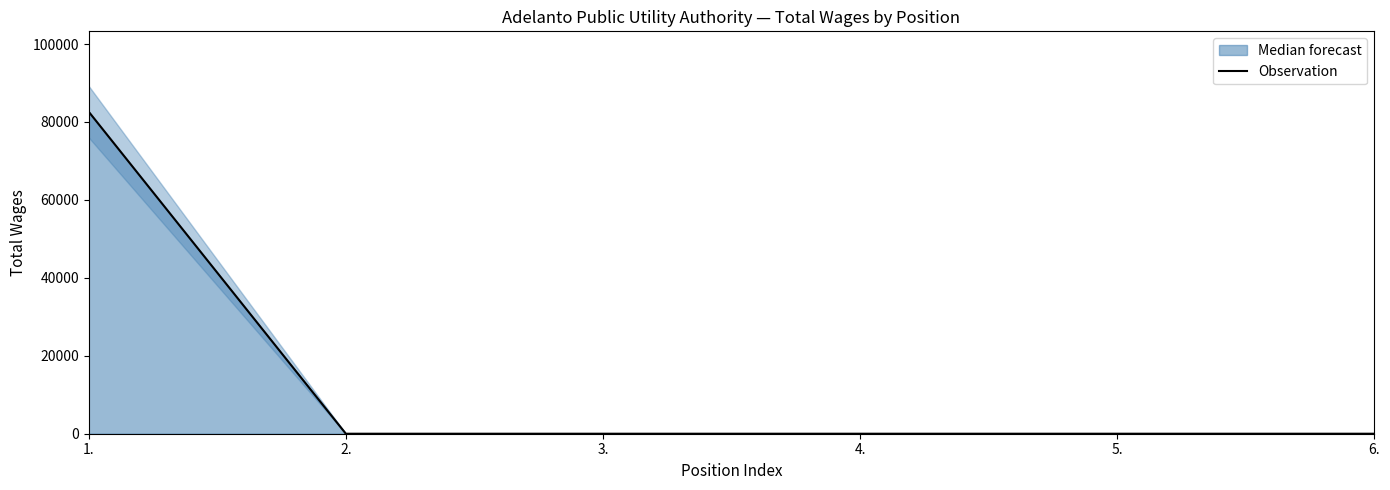

Reading left to right, list all the values displayed in this chart.

1.=82602	2.=0	3.=0	4.=0	5.=0	6.=0